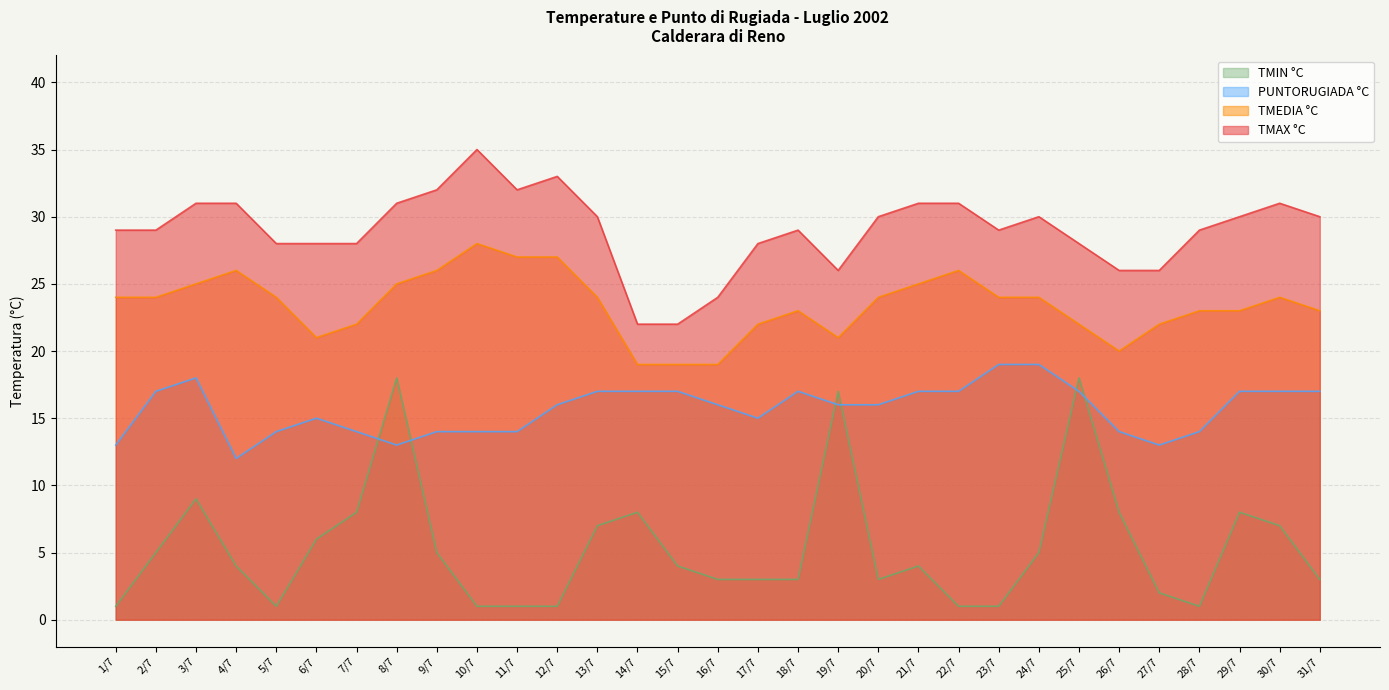

What is the difference between the maximum and minimum values in the PUNTORUGIADA °C series?

7